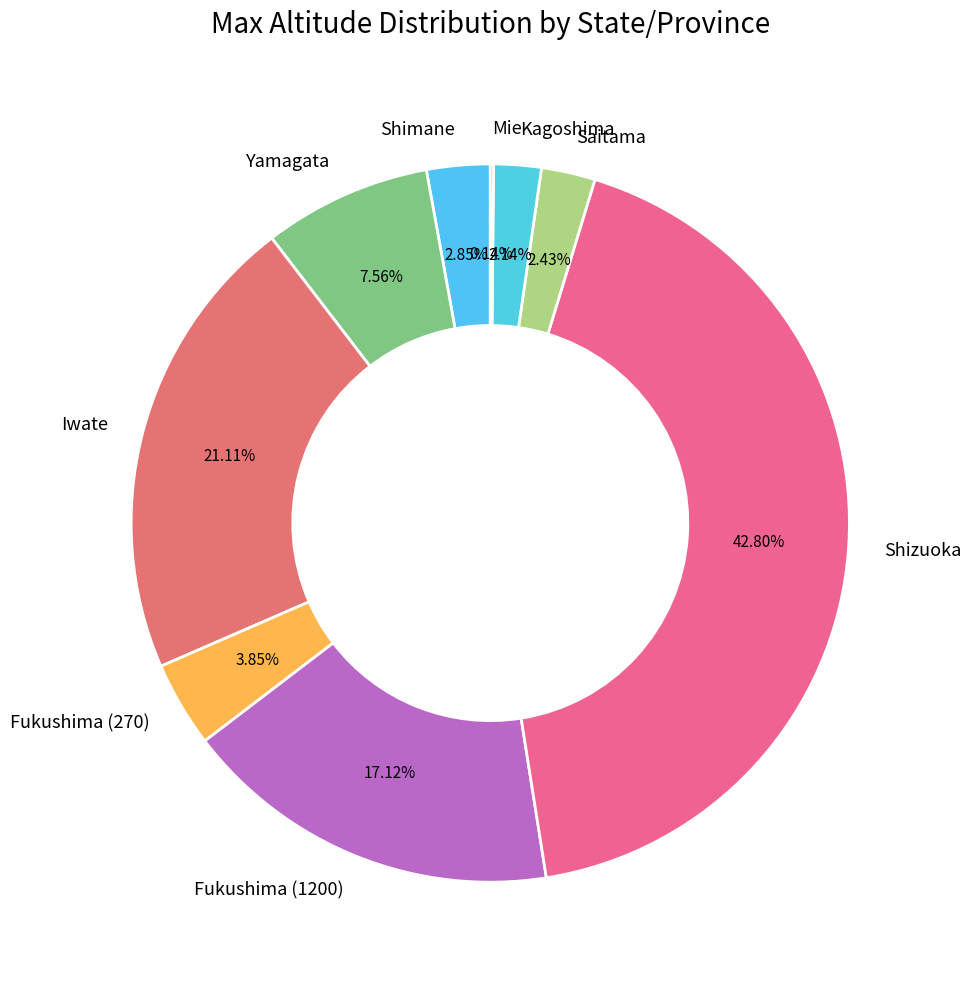

The Yamagata slice represents 8% of the pie. True or false?

True